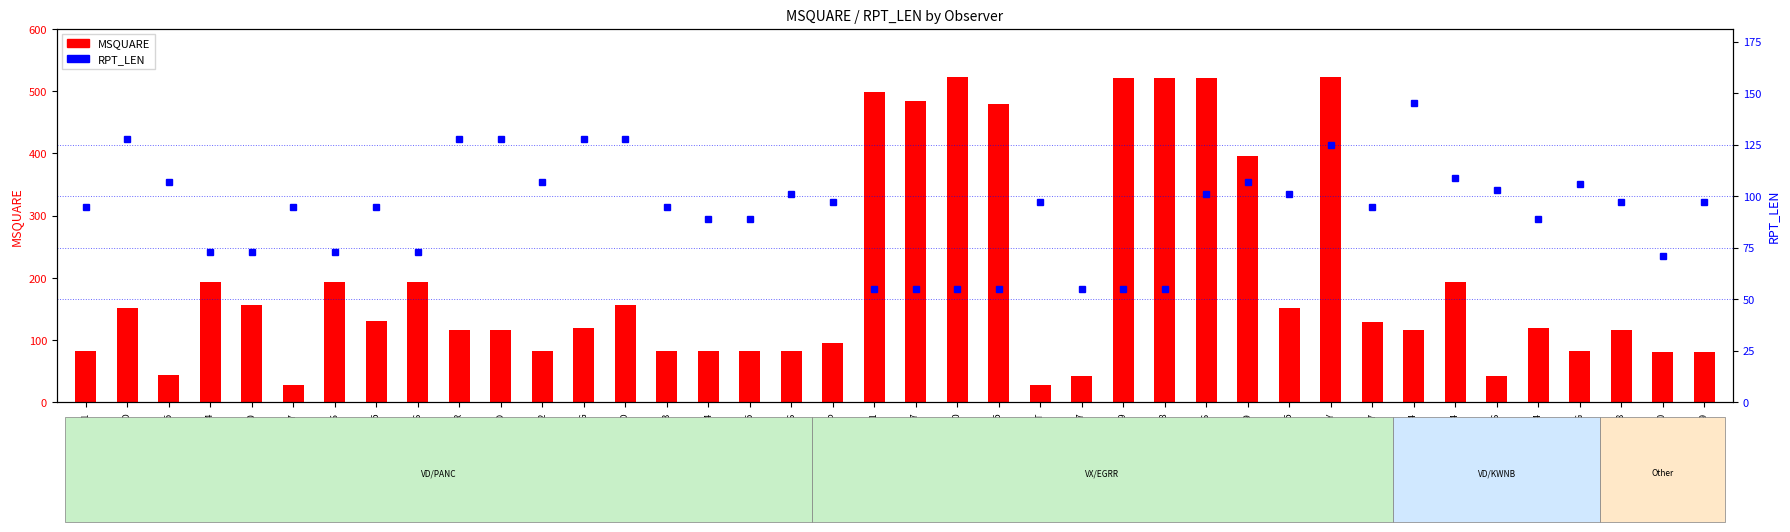

Is it true that RPT_LEN equals 95 at V7DQ3-1?

True